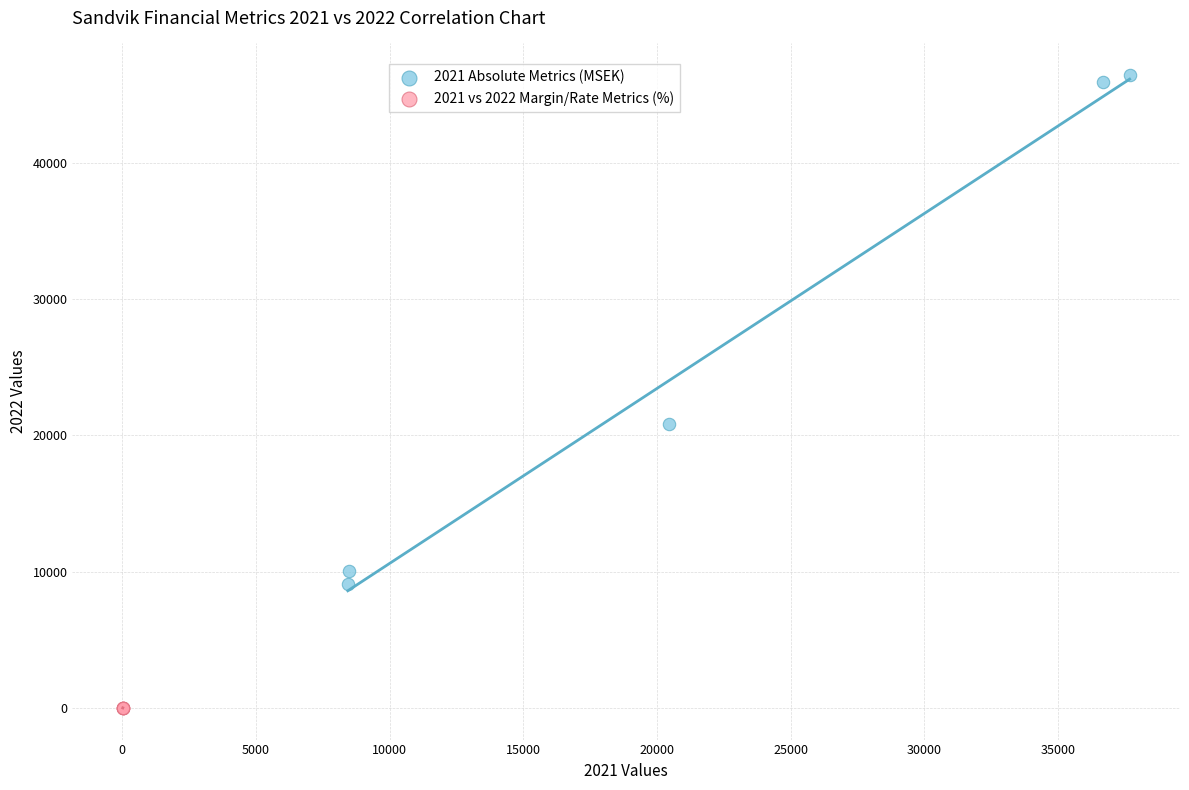

Which series contains the lowest Y value?

2021 vs 2022 Margin/Rate Metrics (%)